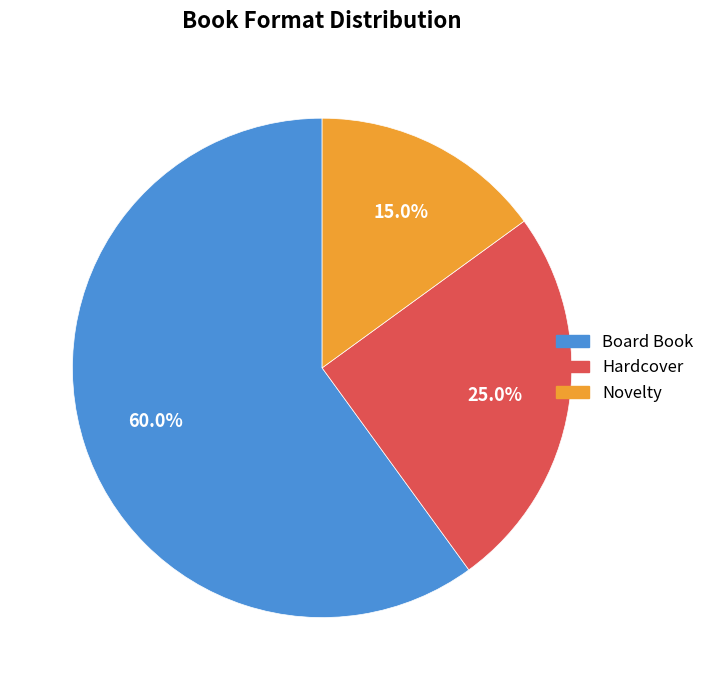

Do Board Book and Novelty together represent more than half of the pie?

Yes